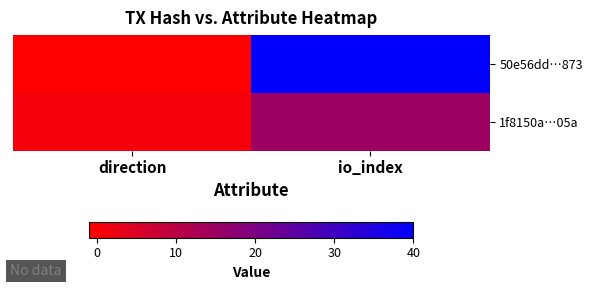

Reading left to right, transcribe all the data shown in this chart.

50e56dd…873: direction=-1	io_index=40
1f8150a…05a: direction=1	io_index=15